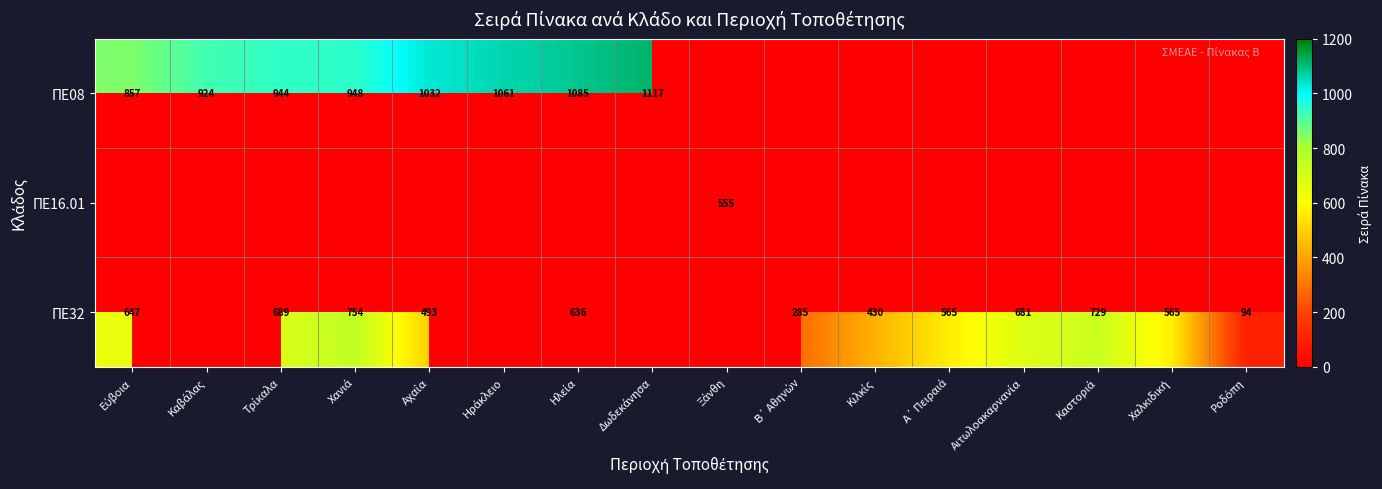

What is the difference between the maximum and minimum values in the ΠΕ08 series?

1117